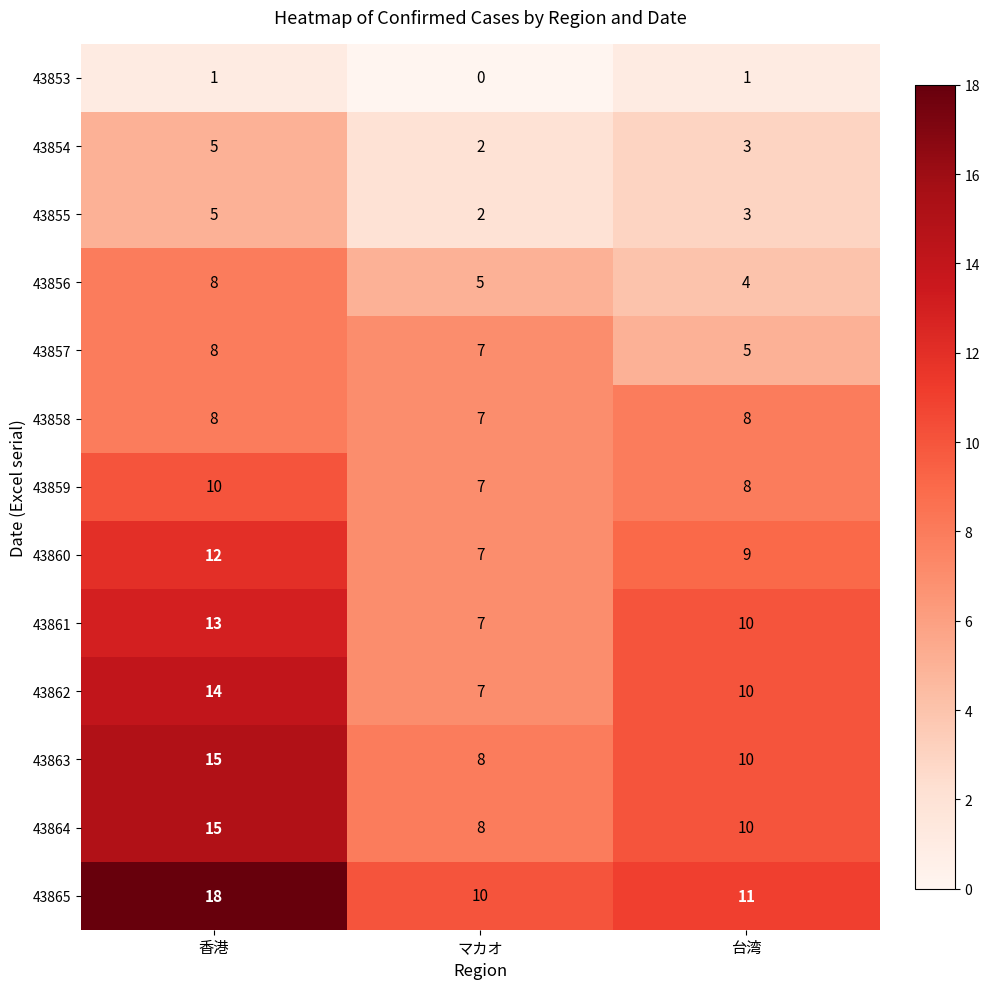

How many data points does each series have?

3